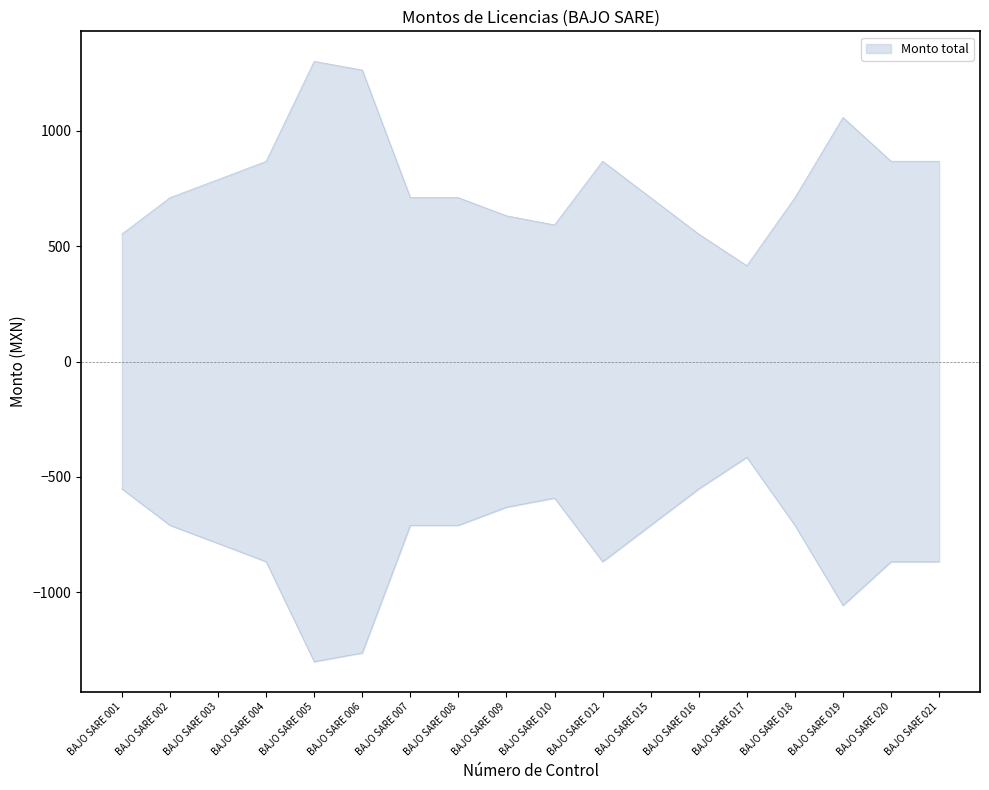

Reading right to left, extract all data points from this chart.

Monto total: BAJO SARE 021=867.4	BAJO SARE 020=867.4	BAJO SARE 019=1057.0	BAJO SARE 018=709.6	BAJO SARE 017=414.9	BAJO SARE 016=551.8	BAJO SARE 015=709.6	BAJO SARE 012=867.4	BAJO SARE 010=591.5	BAJO SARE 009=631.2	BAJO SARE 008=709.6	BAJO SARE 007=709.6	BAJO SARE 006=1262.4	BAJO SARE 005=1300.2	BAJO SARE 004=867.0	BAJO SARE 003=787.9	BAJO SARE 002=709.6	BAJO SARE 001=551.8
Monto entregado: BAJO SARE 021=-867.4	BAJO SARE 020=-867.4	BAJO SARE 019=-1057.0	BAJO SARE 018=-709.6	BAJO SARE 017=-414.9	BAJO SARE 016=-551.8	BAJO SARE 015=-709.6	BAJO SARE 012=-867.4	BAJO SARE 010=-591.5	BAJO SARE 009=-631.2	BAJO SARE 008=-709.6	BAJO SARE 007=-709.6	BAJO SARE 006=-1262.4	BAJO SARE 005=-1300.2	BAJO SARE 004=-867.0	BAJO SARE 003=-787.9	BAJO SARE 002=-709.6	BAJO SARE 001=-551.8